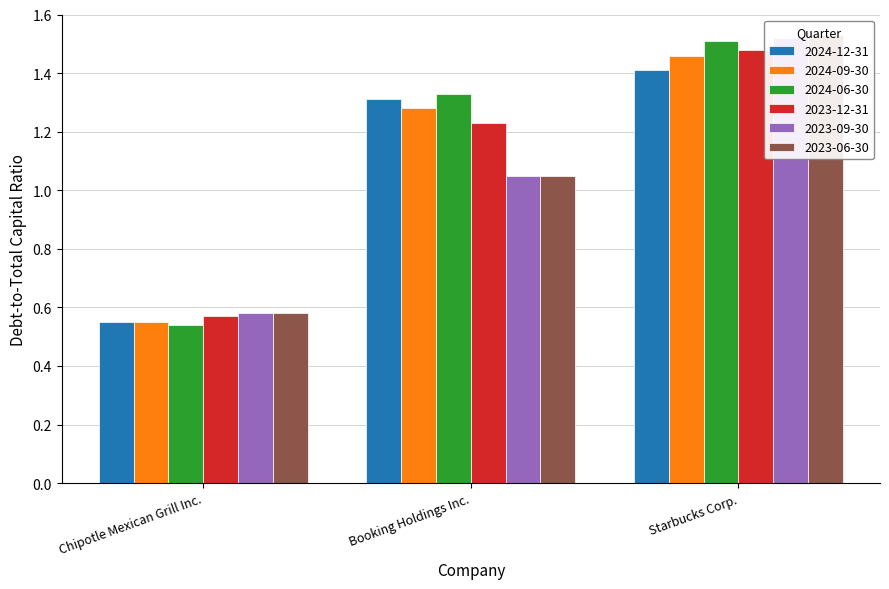

What is the difference between the 2023-12-31 values at Starbucks Corp. and Booking Holdings Inc.?

0.2